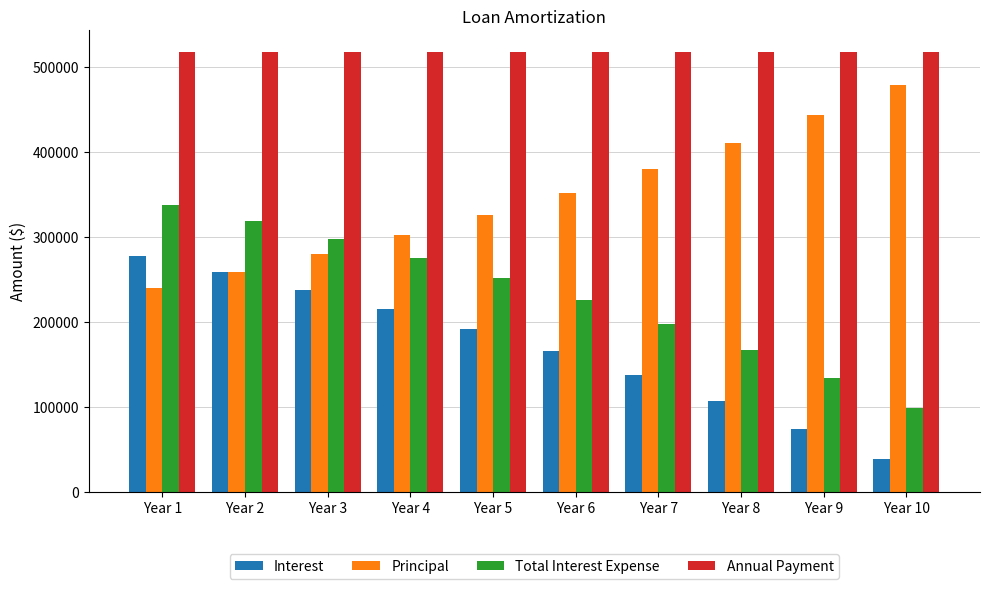

List the series in order of their peak value, highest first.

Annual Payment, Principal, Total Interest Expense, Interest